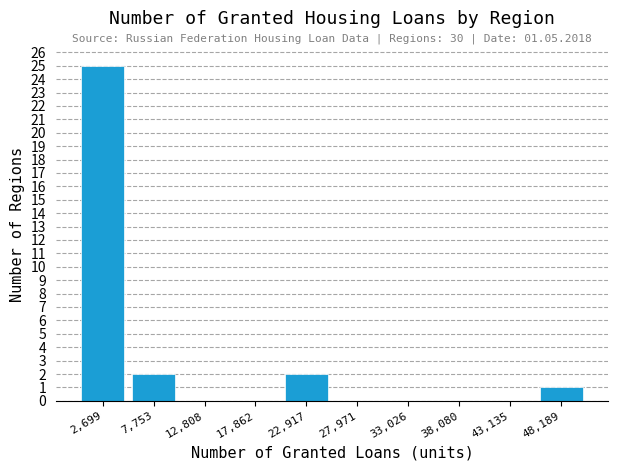

Over which range of the x-axis is the bar tallest?

0 to 5000